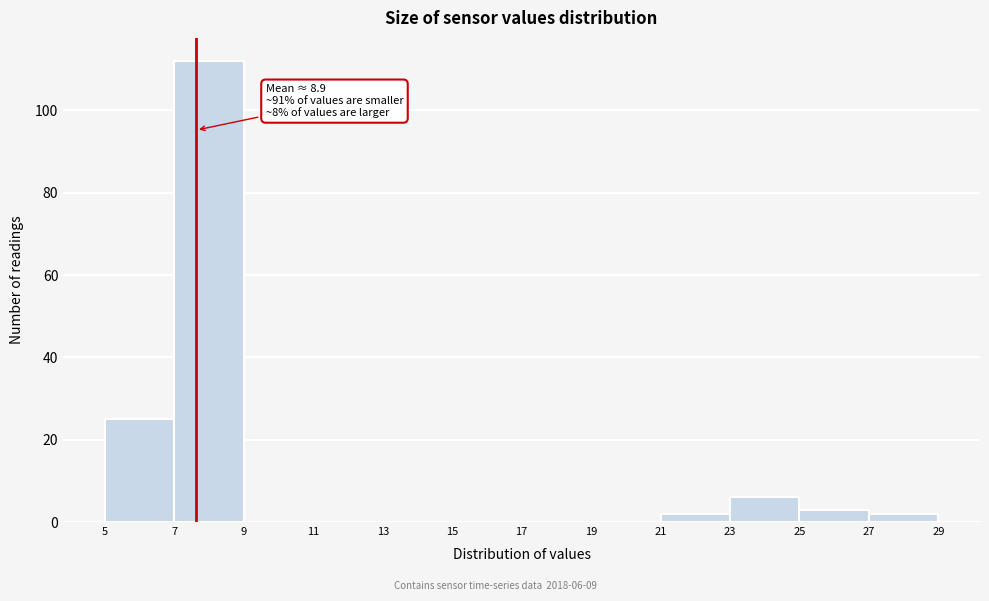

Over which range of the x-axis is the bar tallest?

7 to 9